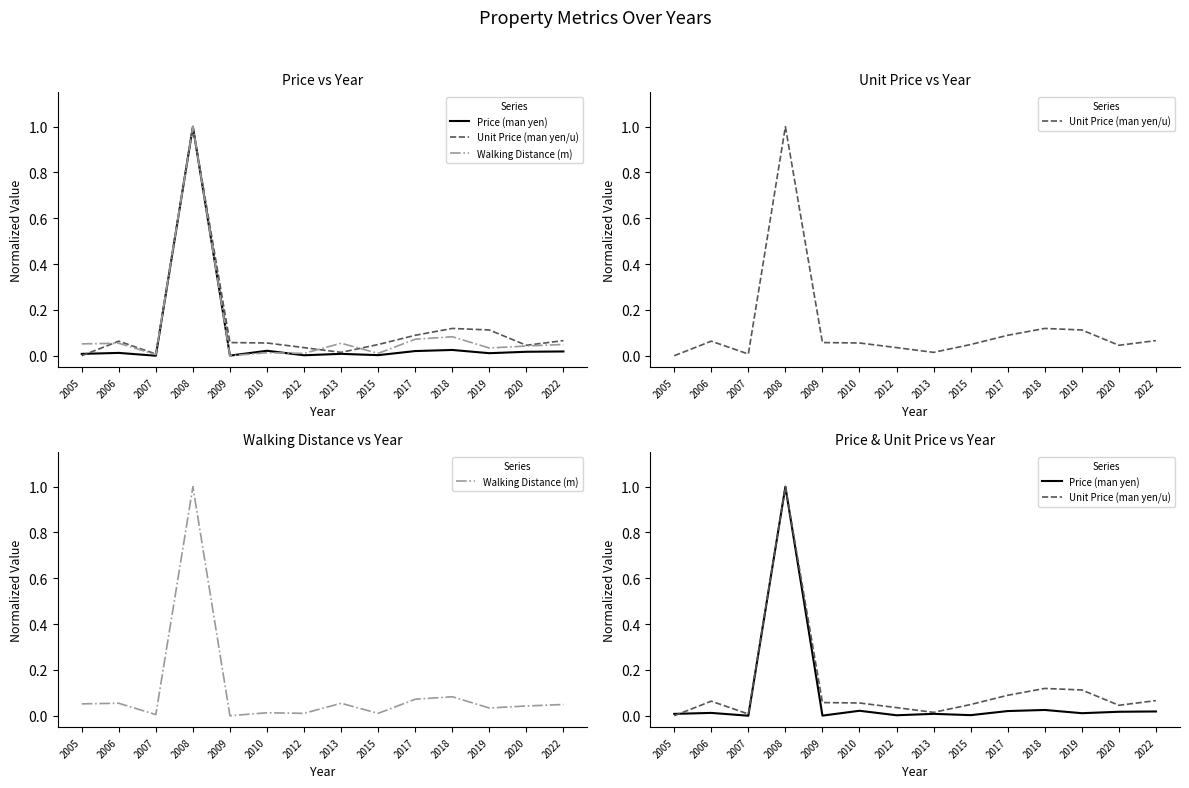

In Unit Price (man yen/u), how many points are lower than both neighbors (excluding endpoints)?

3